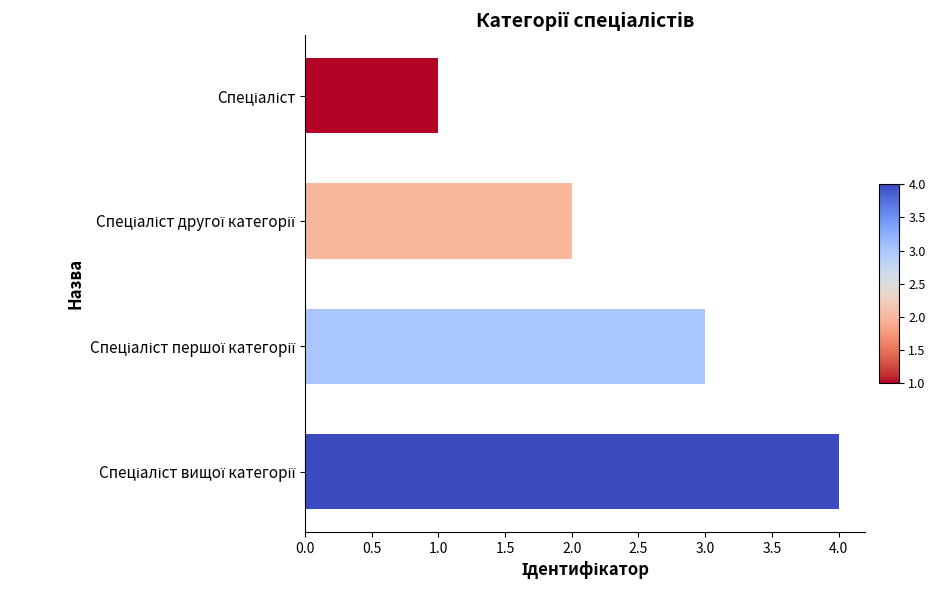

What is the greatest value displayed?

4